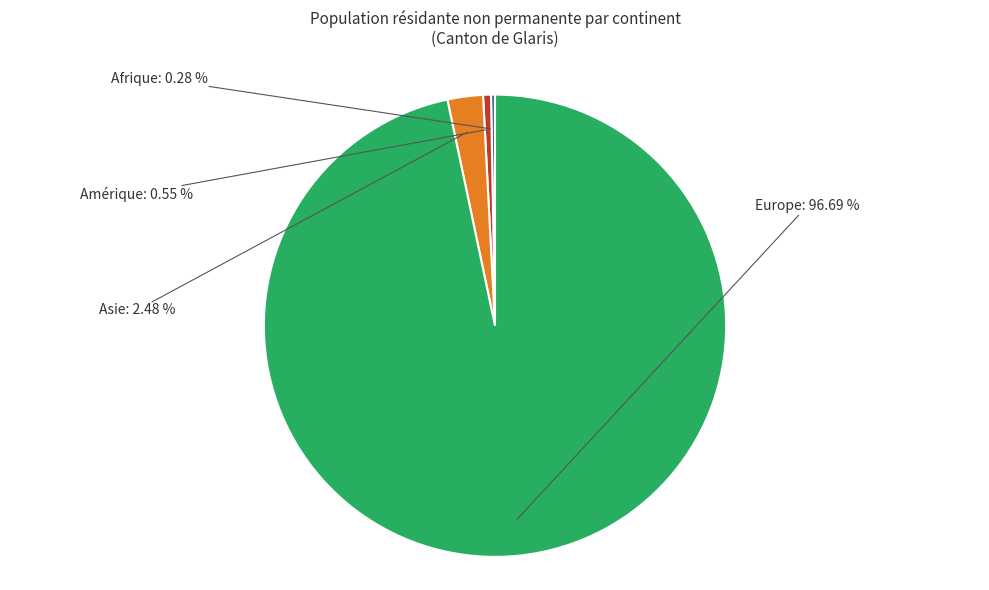

Is there a majority slice in this chart?

Yes